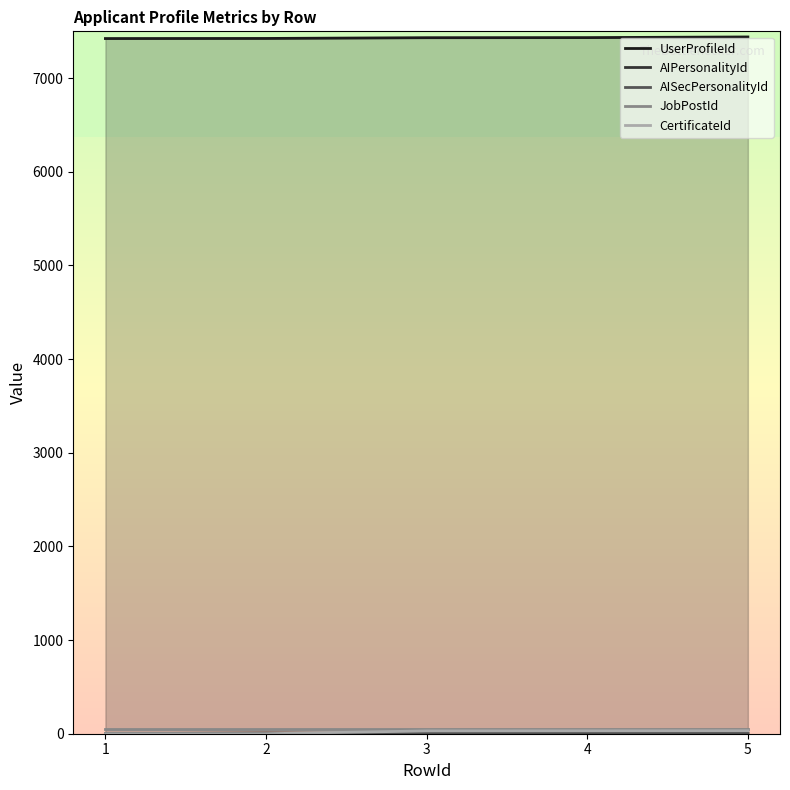

Which category has the lowest value in the AIPersonalityId series?

1